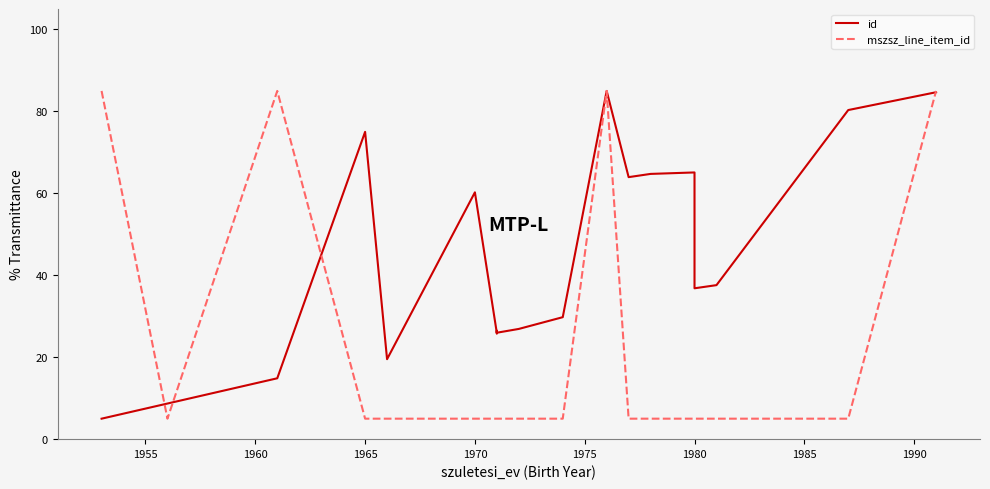

How many interior local peaks does the mszsz_line_item_id series have?

2